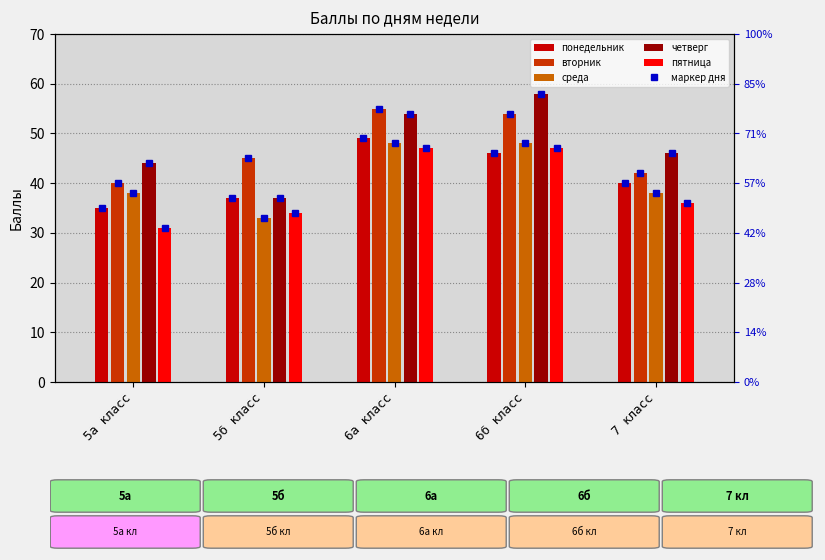

What is the minimum value for пятница?

31